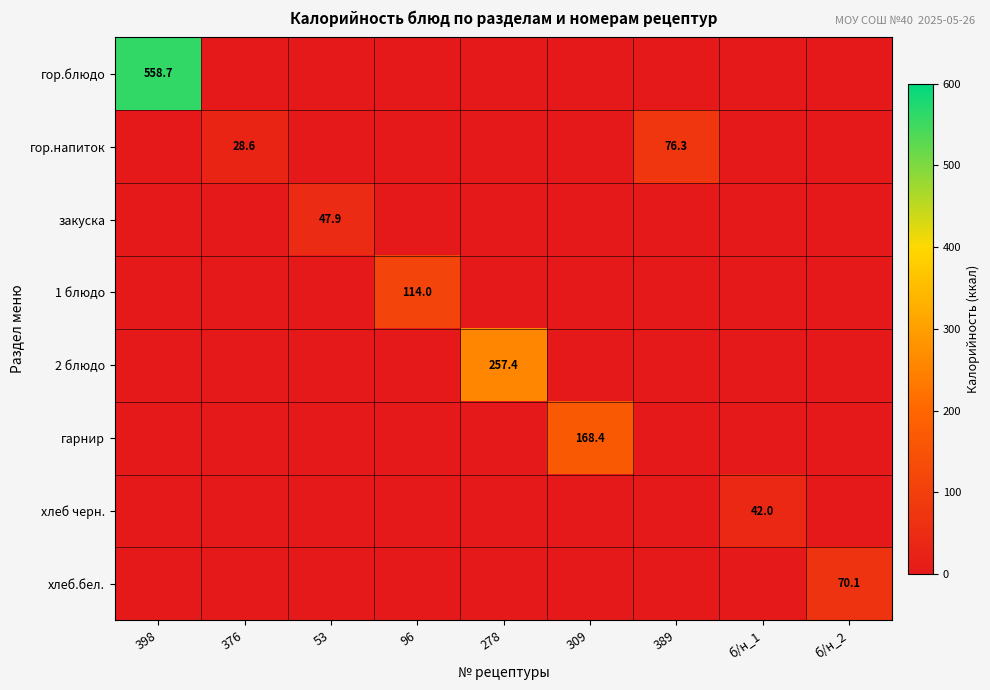

How many values in the гор.напиток series exceed 0?

2